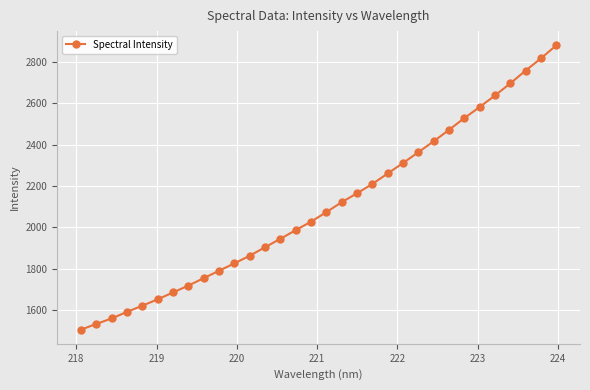

Does the chart have visible grid lines?

Yes